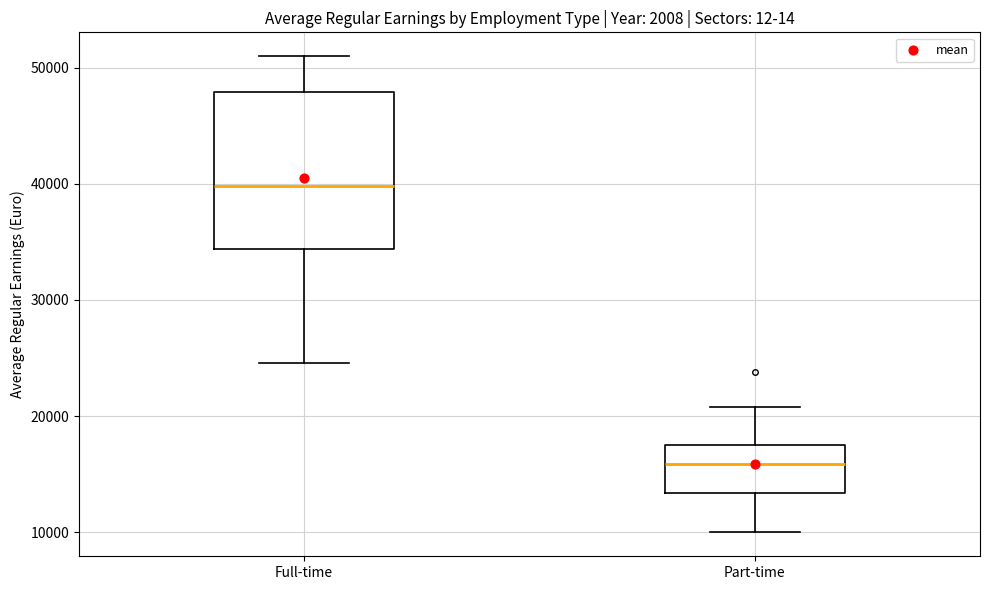

Comparing the boxes themselves (not the whiskers), which one is the tallest?

Full-time